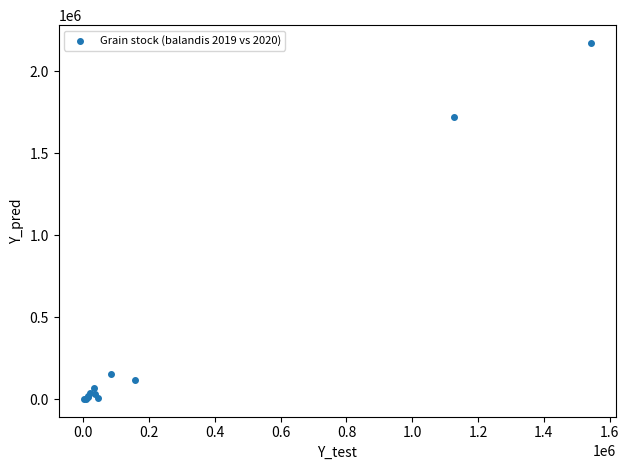

What Y value in the scatter plot is closest to 1087652?

1721662.3